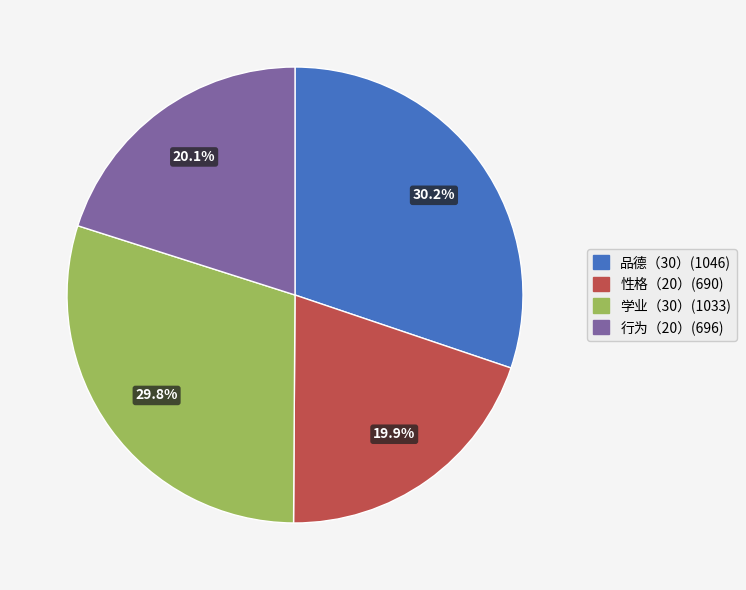

Is there any slice that represents more than half of the pie?

No